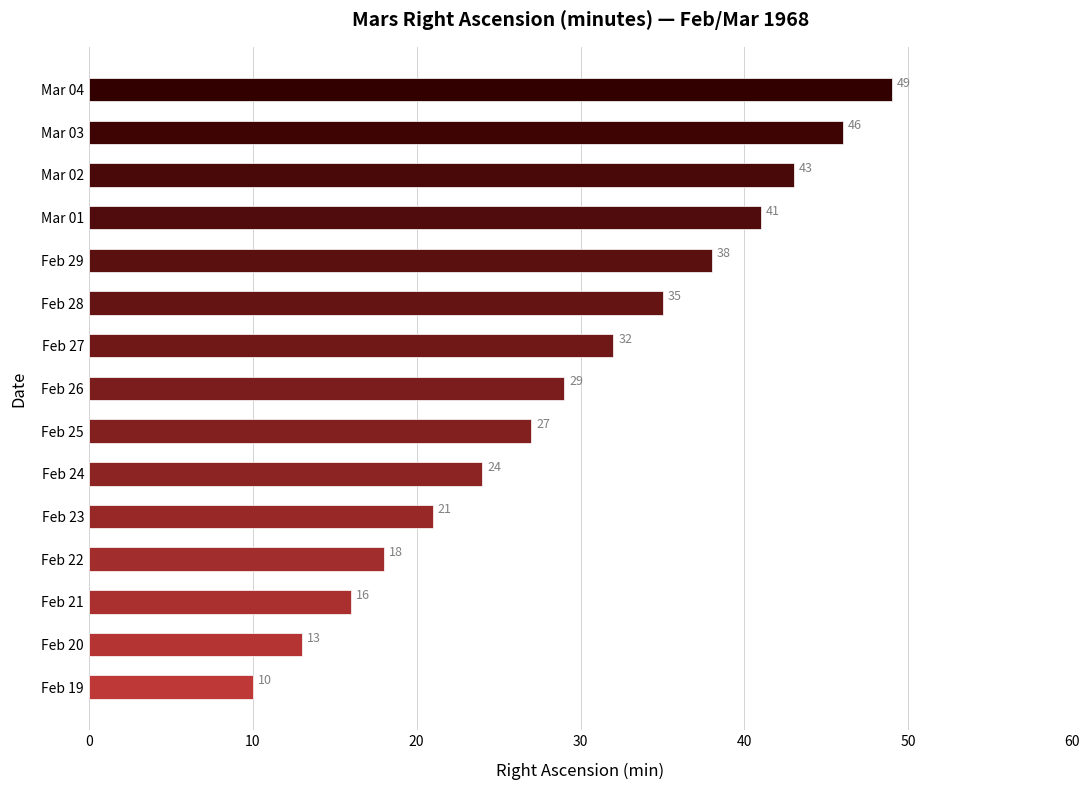

Between Feb 28 and Feb 27, which is larger?

Feb 28